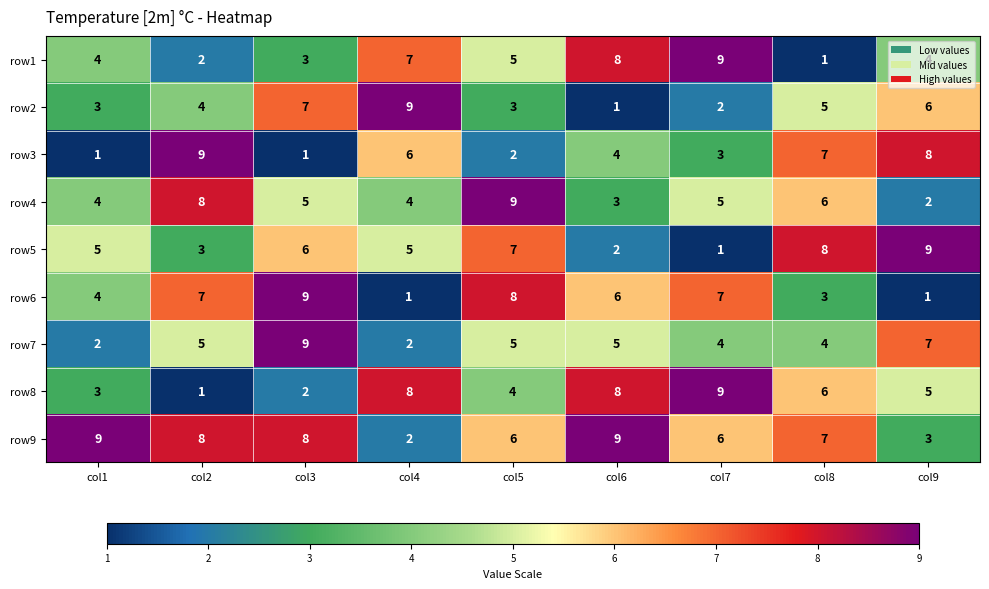

What is the spread (max minus min) of values at col2?

8